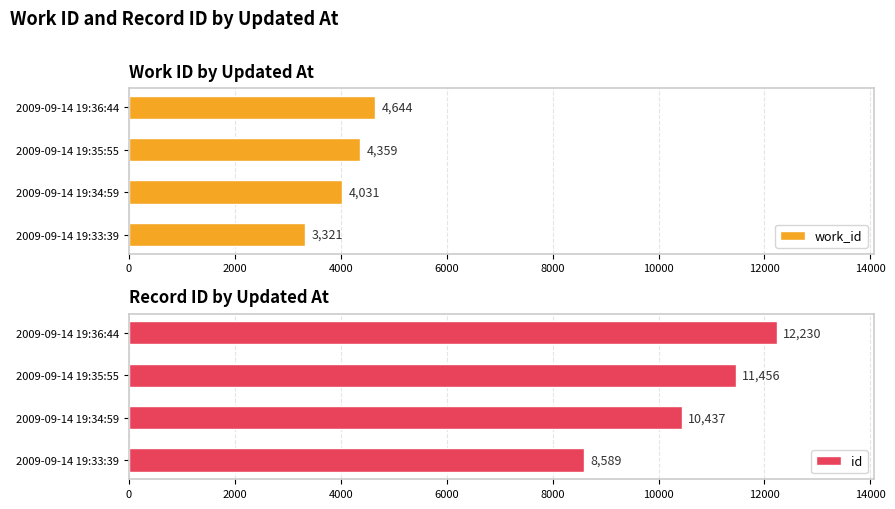

Are the bars horizontal?

Yes